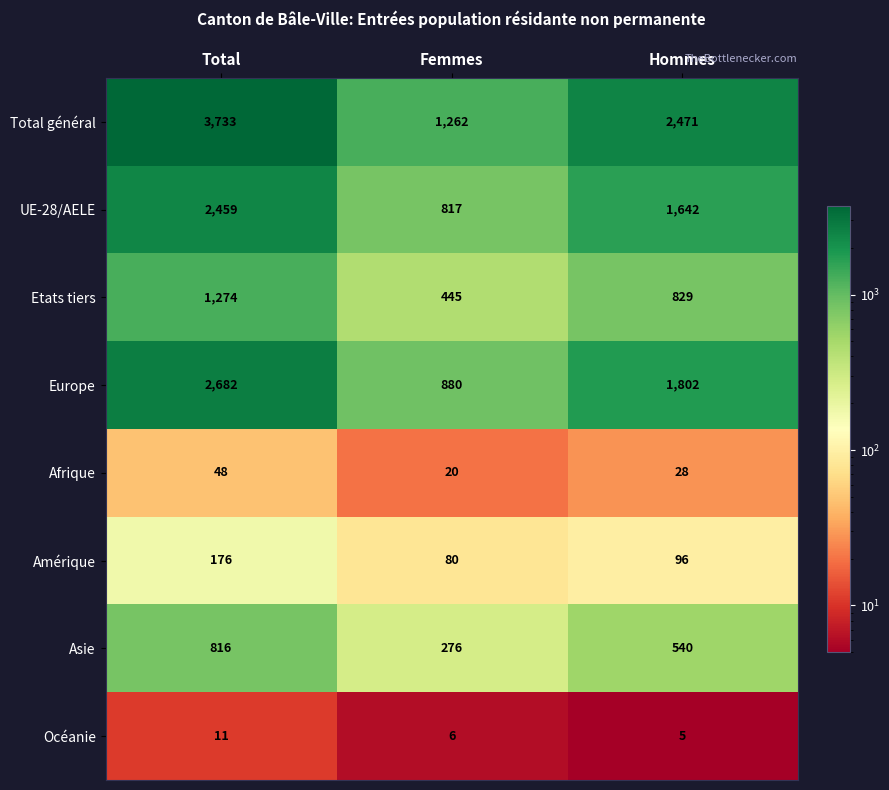

At which category does the chart reach its minimum across all series?

Hommes